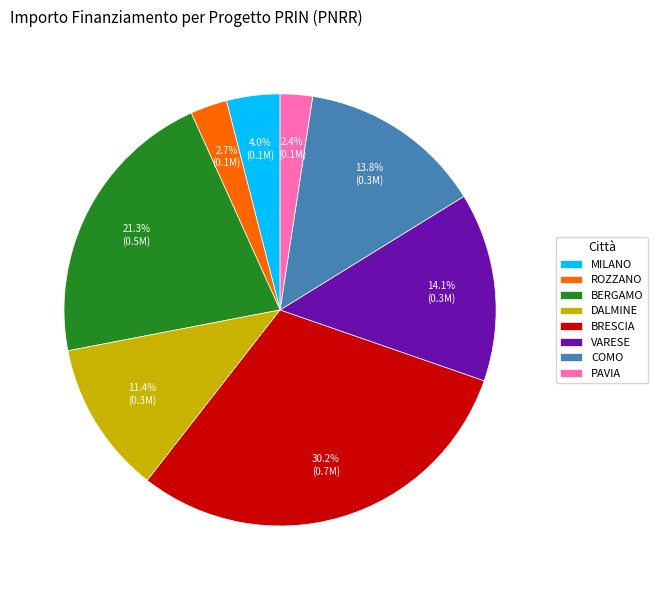

Is there a majority slice in this chart?

No